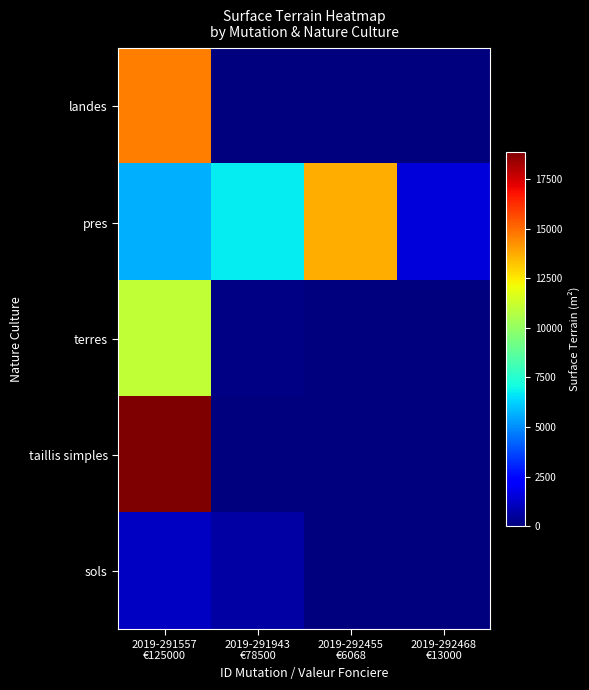

Reading left to right, extract all data points from this chart.

landes: 2019-291557
€125000=14649	2019-291943
€78500=0	2019-292455
€6068=0	2019-292468
€13000=0
pres: 2019-291557
€125000=5683	2019-291943
€78500=6740	2019-292455
€6068=13700	2019-292468
€13000=1538
terres: 2019-291557
€125000=11000	2019-291943
€78500=114	2019-292455
€6068=0	2019-292468
€13000=0
taillis simples: 2019-291557
€125000=18897	2019-291943
€78500=0	2019-292455
€6068=0	2019-292468
€13000=0
sols: 2019-291557
€125000=1150	2019-291943
€78500=603	2019-292455
€6068=0	2019-292468
€13000=0